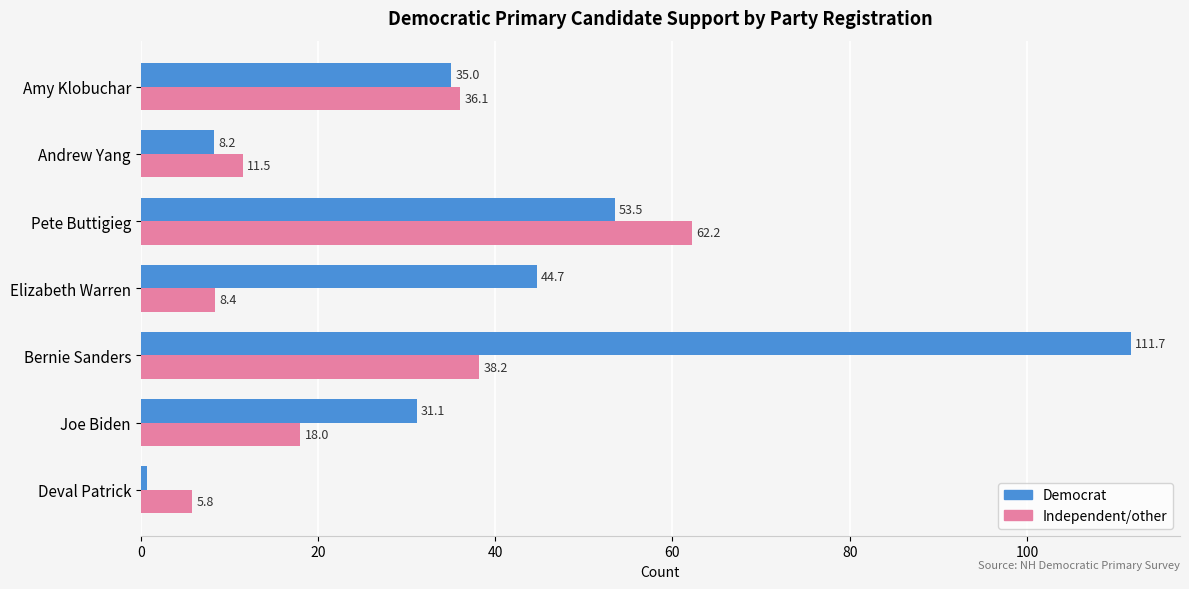

Where is Independent/other nearest to the value 34?

Amy Klobuchar